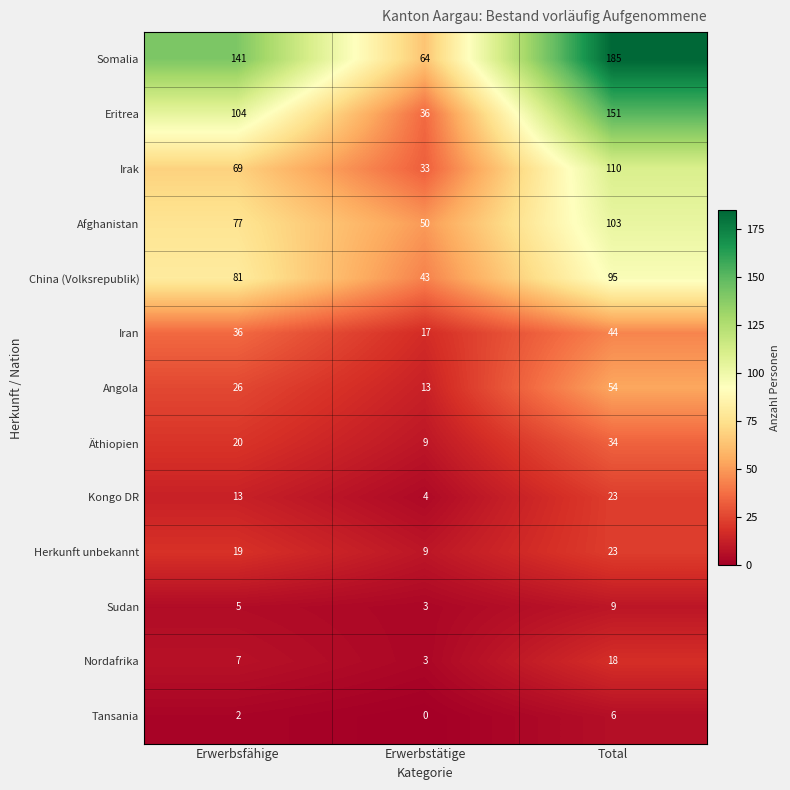

List the labels in order of Äthiopien value, largest first.

Total, Erwerbsfähige, Erwerbstätige